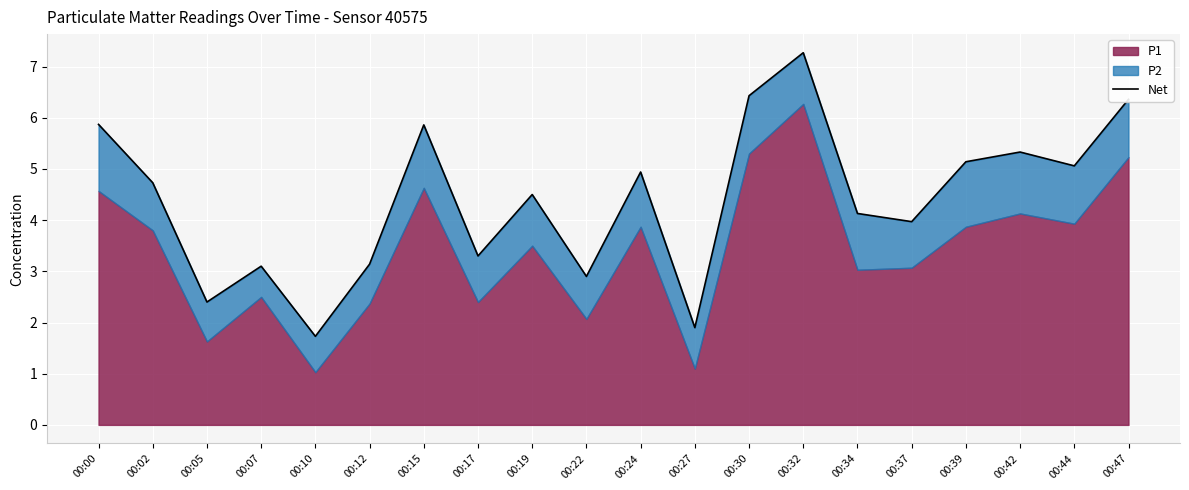

Which category has the highest value across all series?

00:32